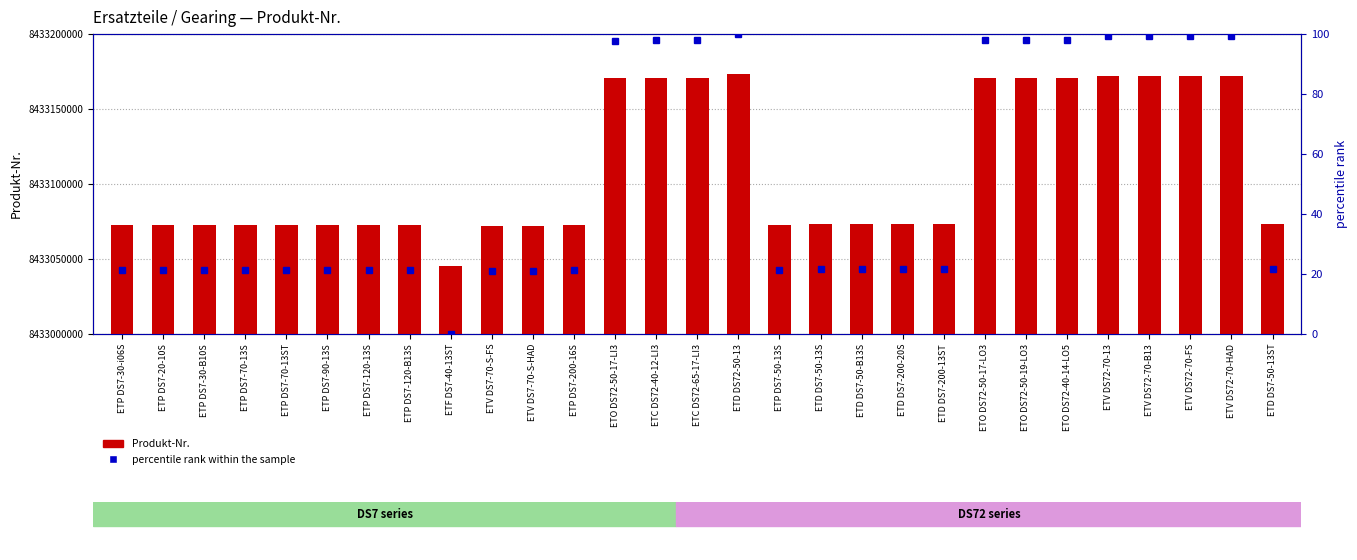

The value of Produkt-Nr. at ETO DS72-50-17-LO3 is 8433170380.0. True or false?

True